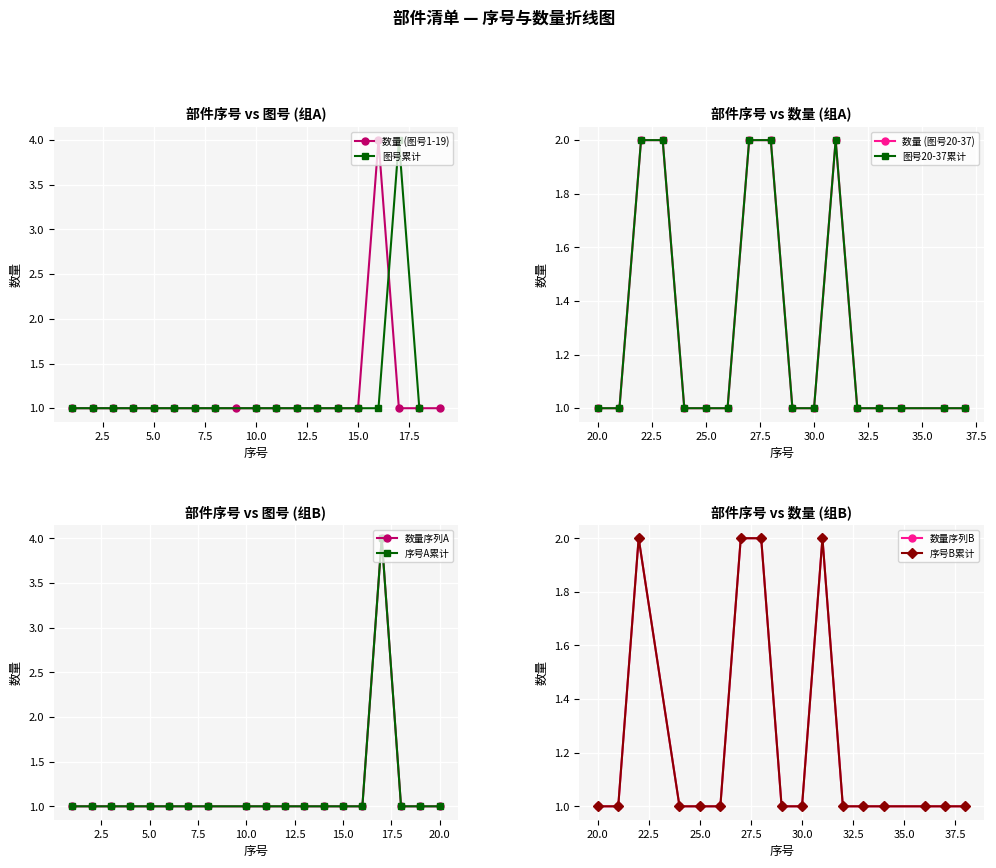

How many data points does each series have?

19